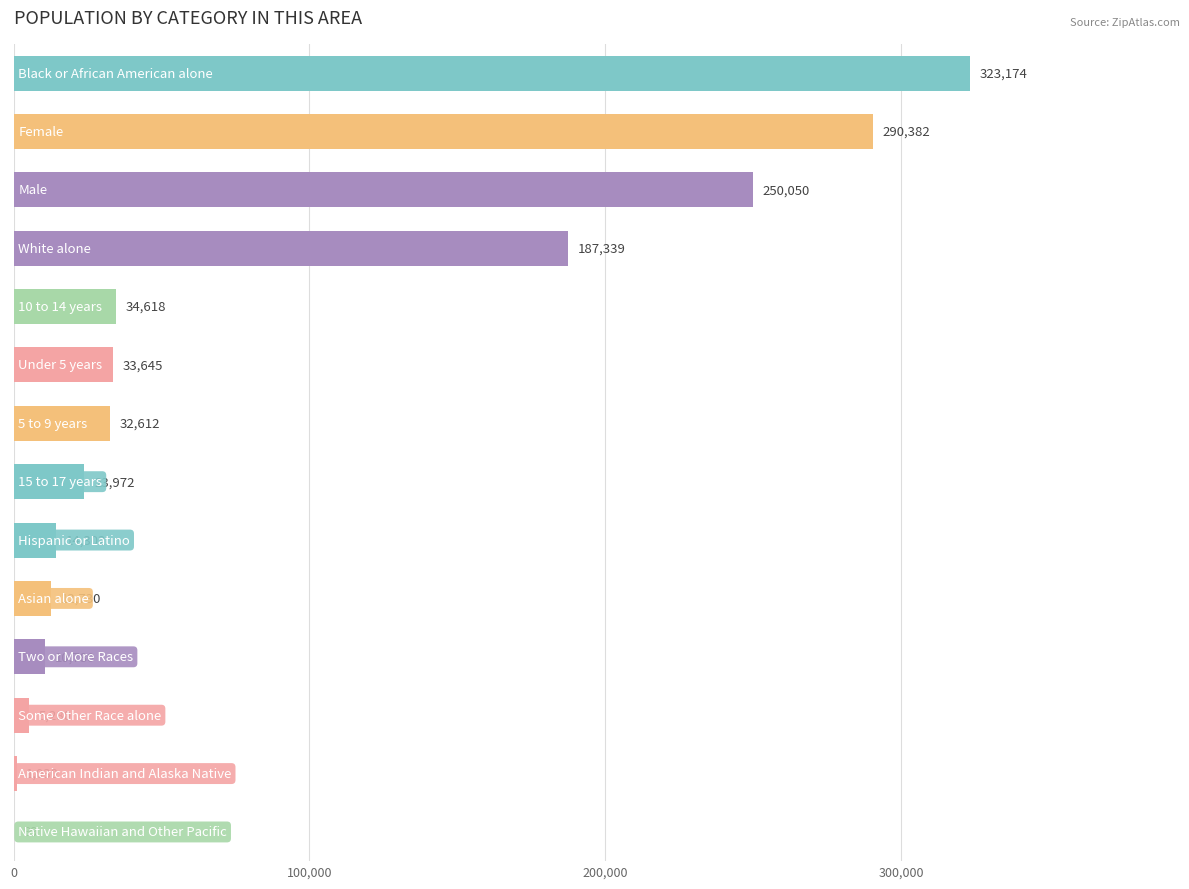

Are the bars grouped side by side (vs. stacked)?

No